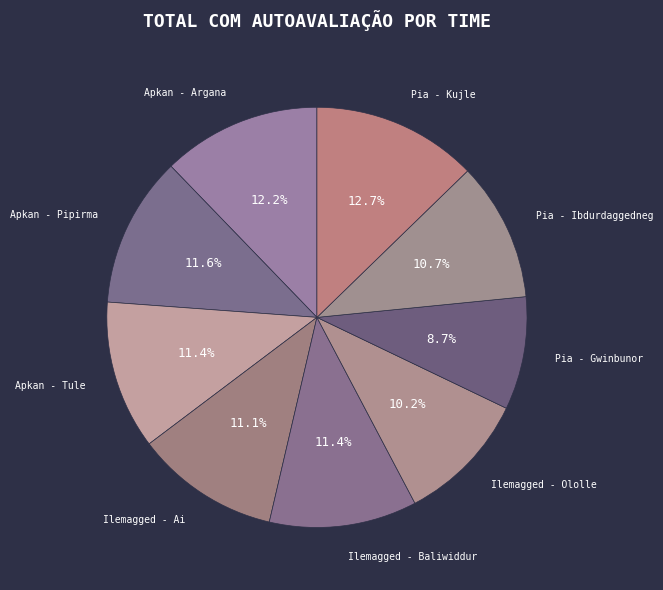

Which category has the biggest portion of the pie?

Pia - Kujle